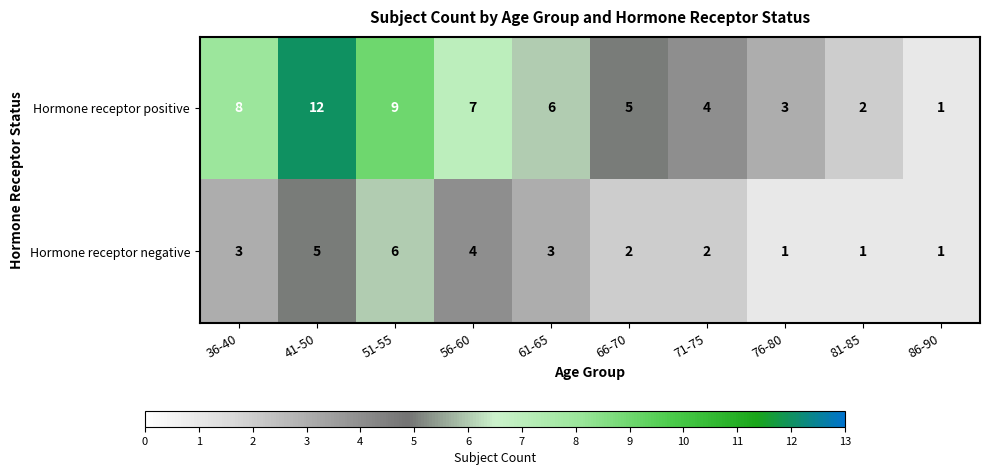

Where is Hormone receptor positive nearest to the value 6?

61-65